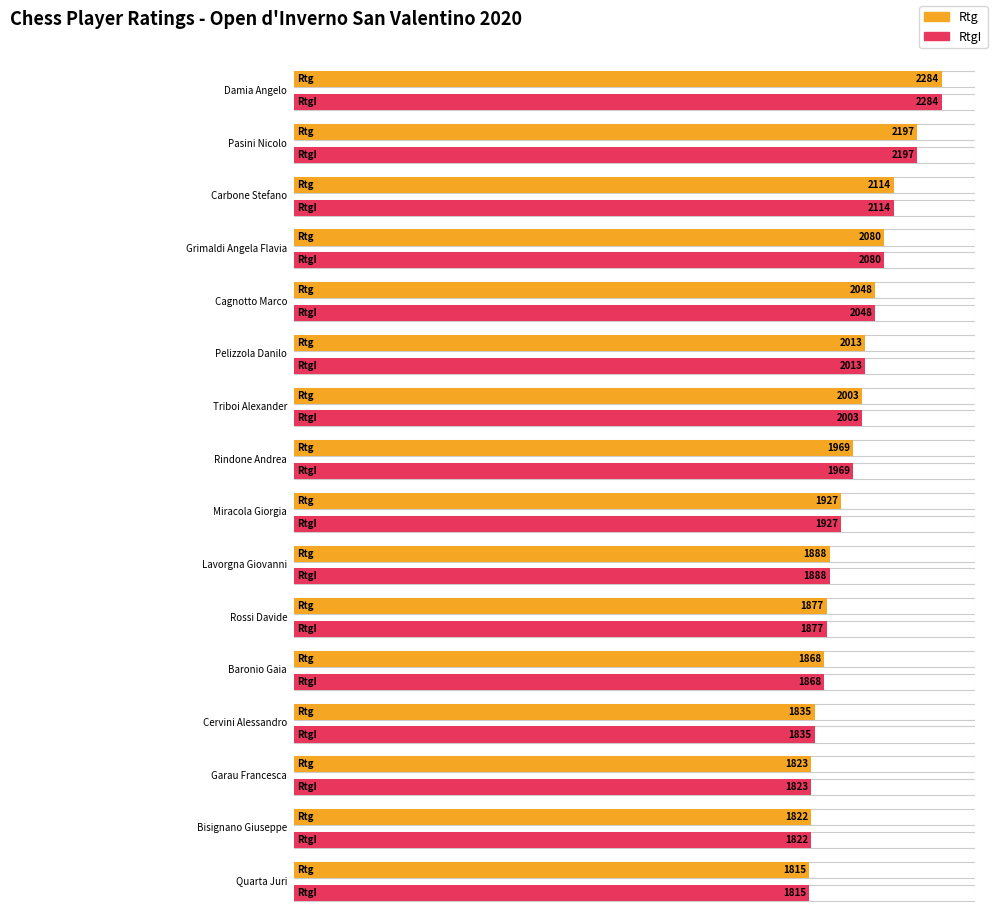

What is the value of the Rtg bar at the 1st from the left?

2284